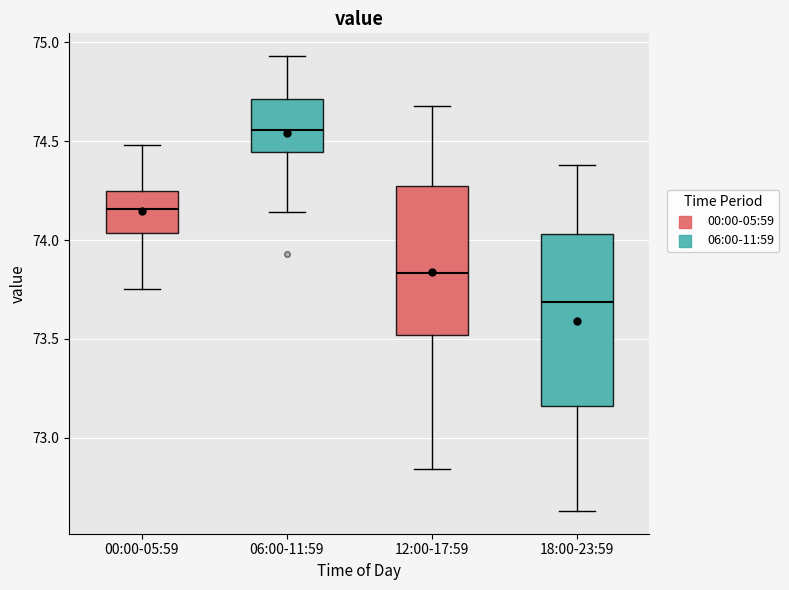

Comparing the boxes themselves (not the whiskers), which one is the tallest?

18:00-23:59